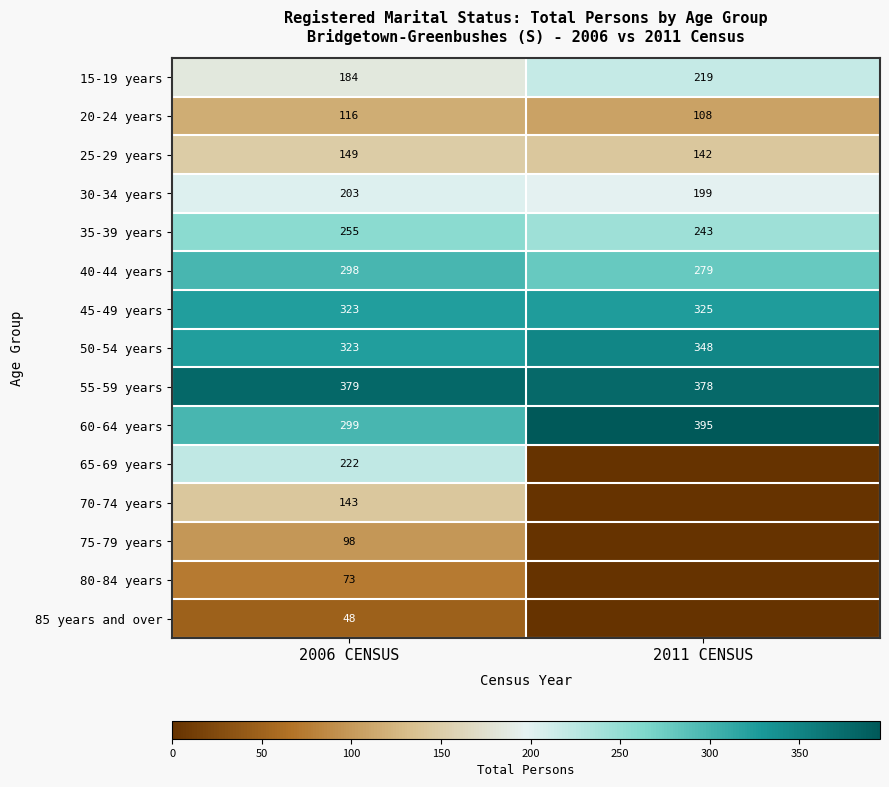

What is the average value of the 50-54 years series?

336